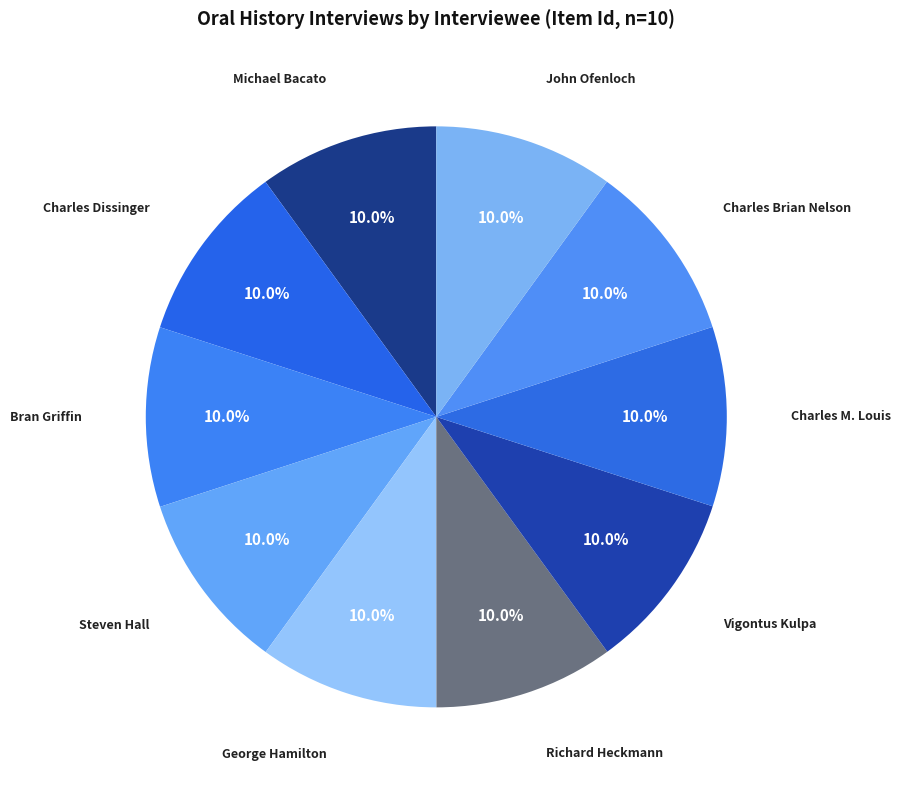

What percentage is the Bran Griffin slice, to the nearest percent?

10%